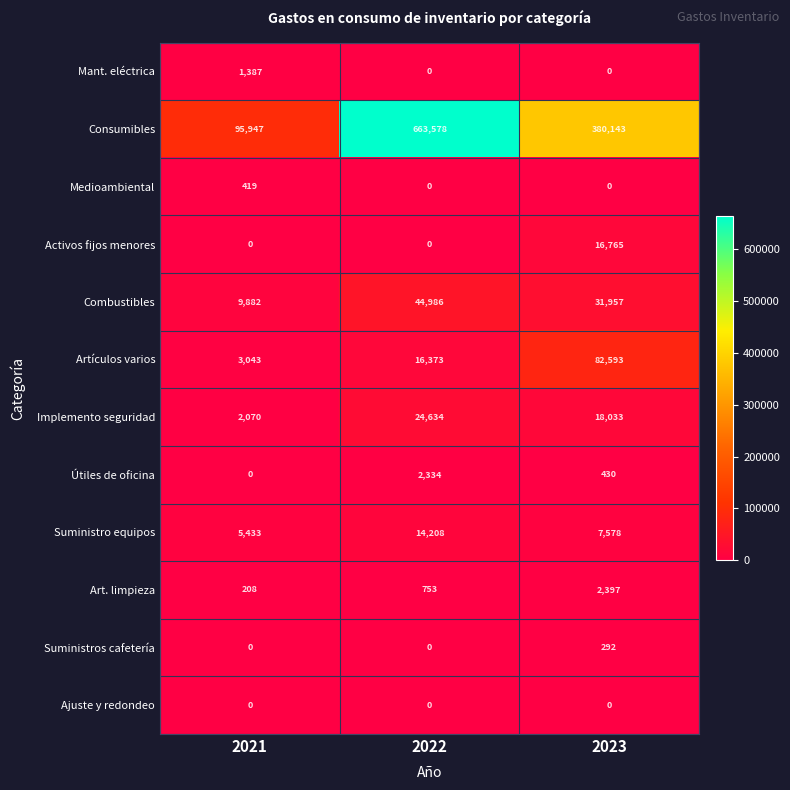

What is the spread (max minus min) of values at 2022?

663578